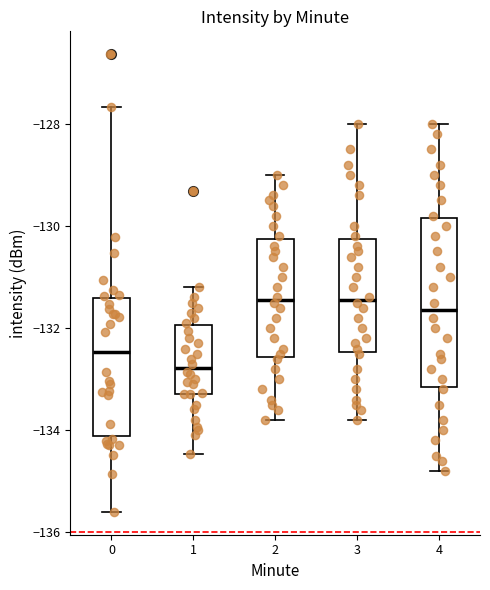

Where does the lower whisker of the box at x = 0 end on the y-axis? The values are not printed on the chart, so give them approximately, as read against the axis.

-135.6